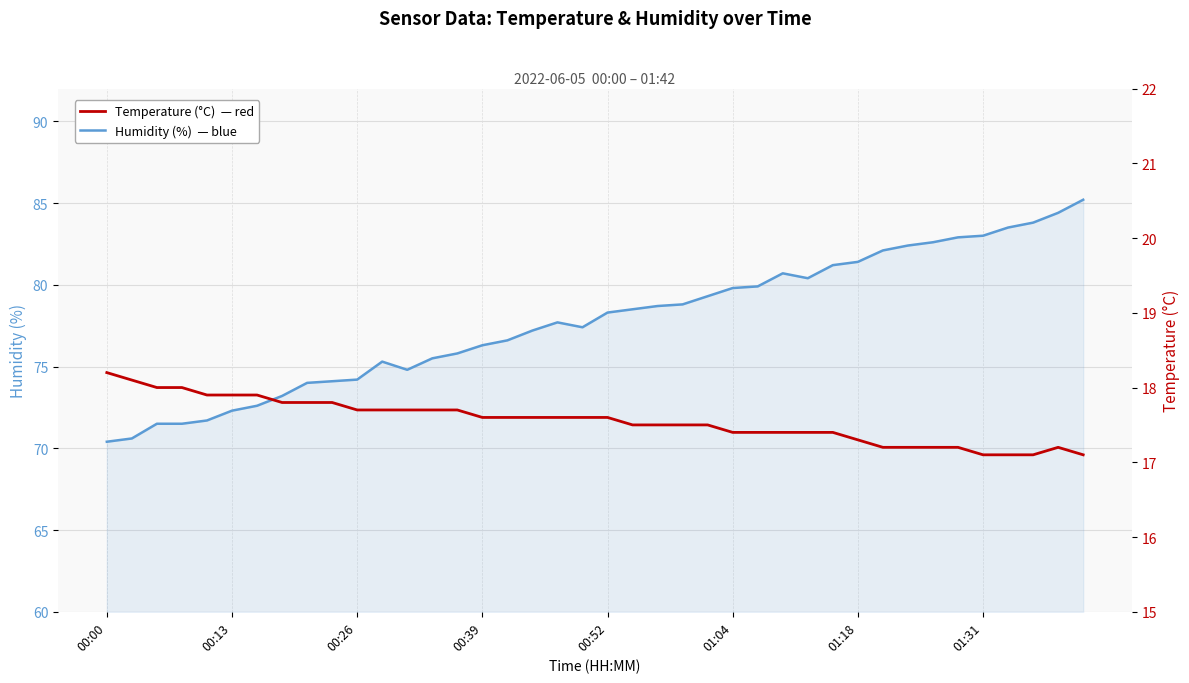

Is it true that Temperature (°C) equals 25.1 at 22?

False